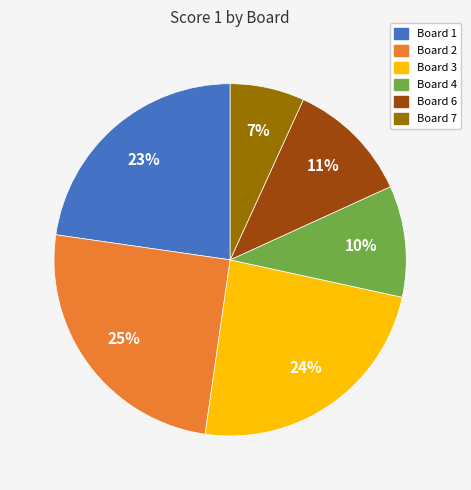

To the nearest percent, what is the difference between the largest and smallest slice percentages?

18%